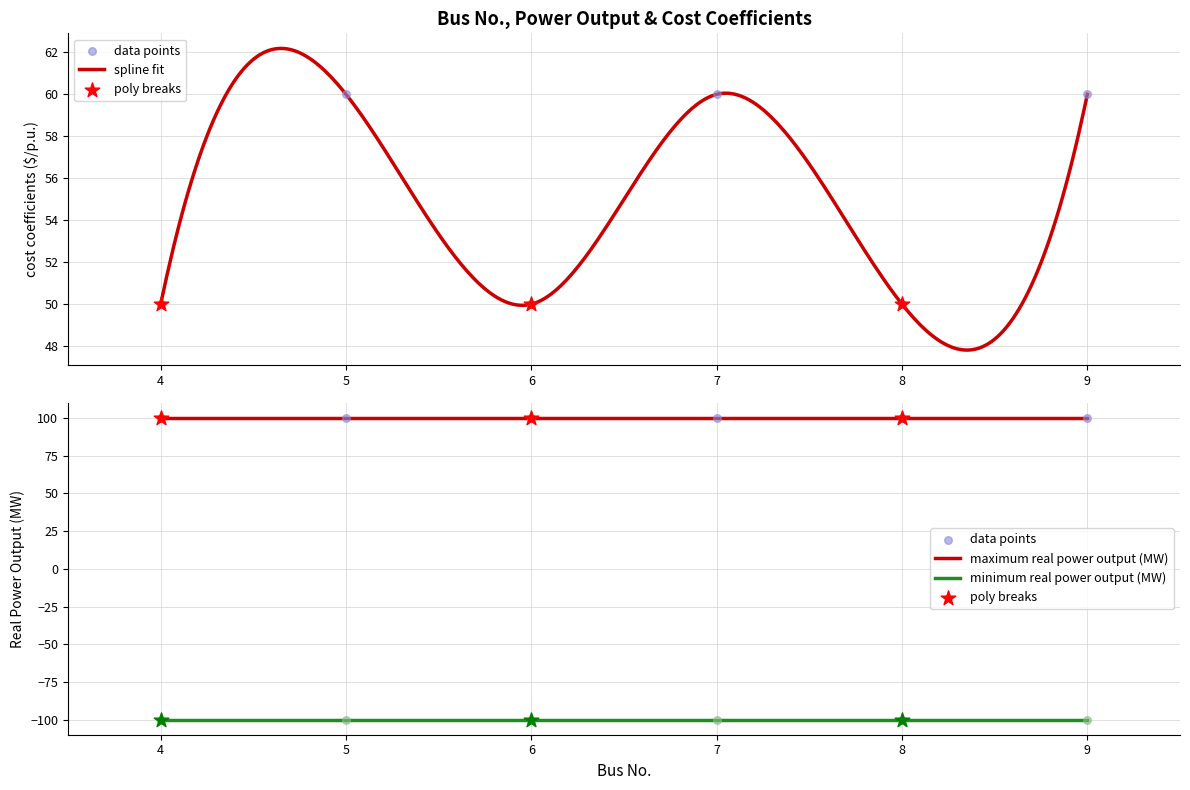

Which series contains the highest Y value?

maximum real power output (MW)